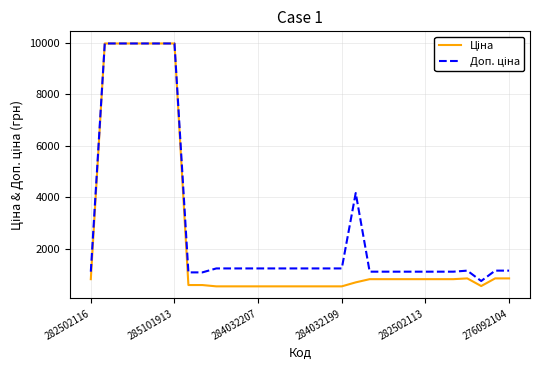

What is the maximum value shown in the chart?

9975.0